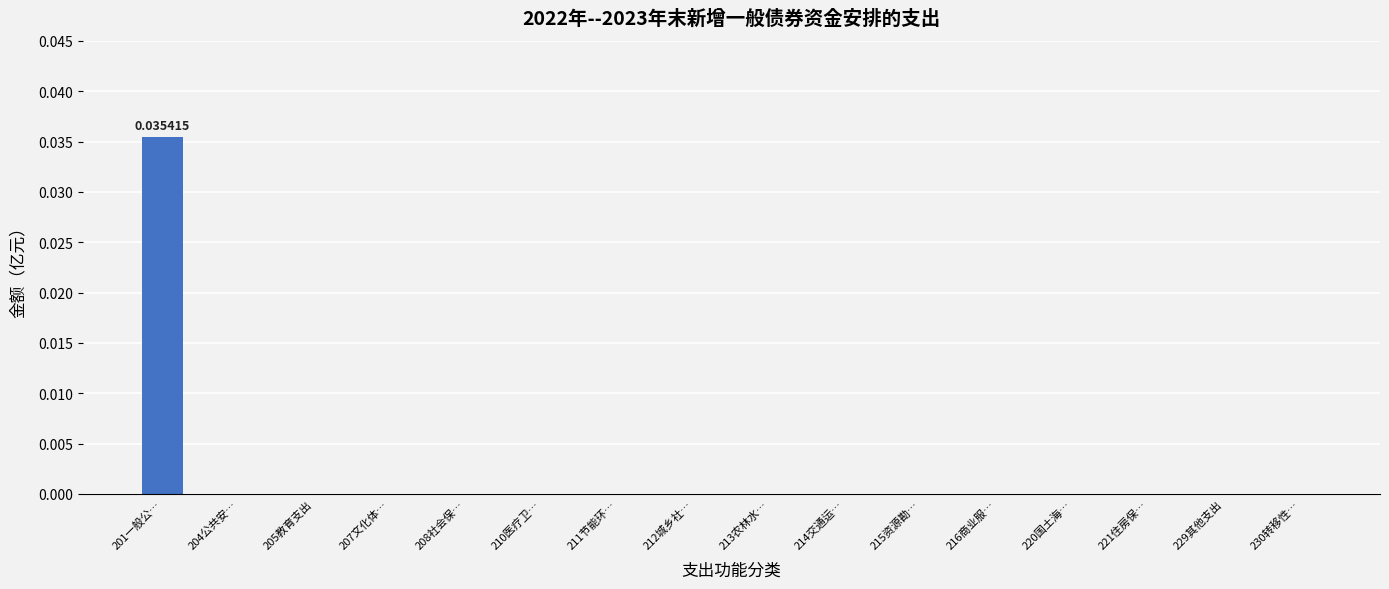

How many distinct data groups are displayed?

1